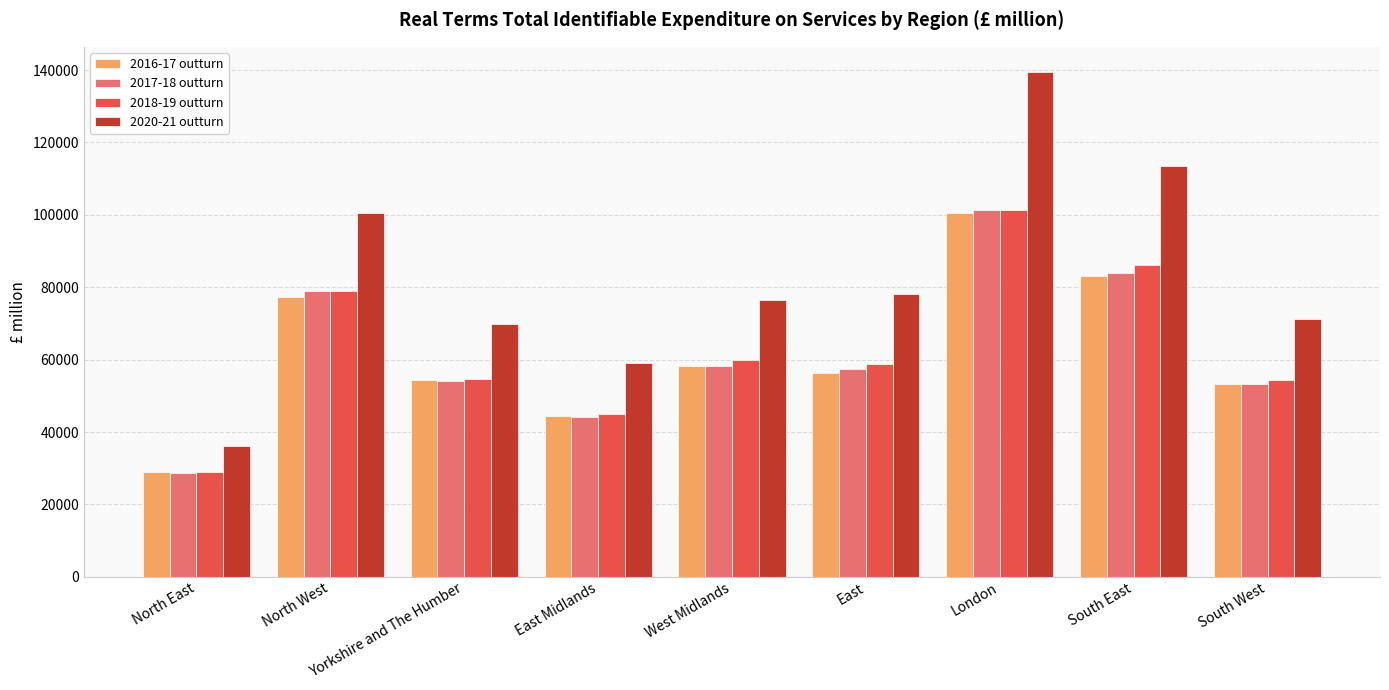

Which label corresponds to the smallest value in the chart?

North East